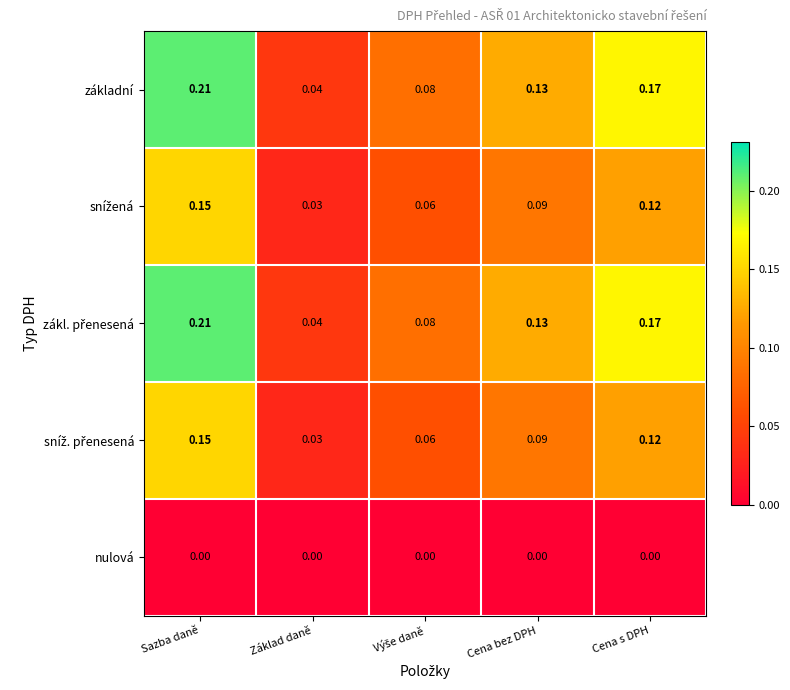

At which category is the sum across all series the highest?

Sazba daně